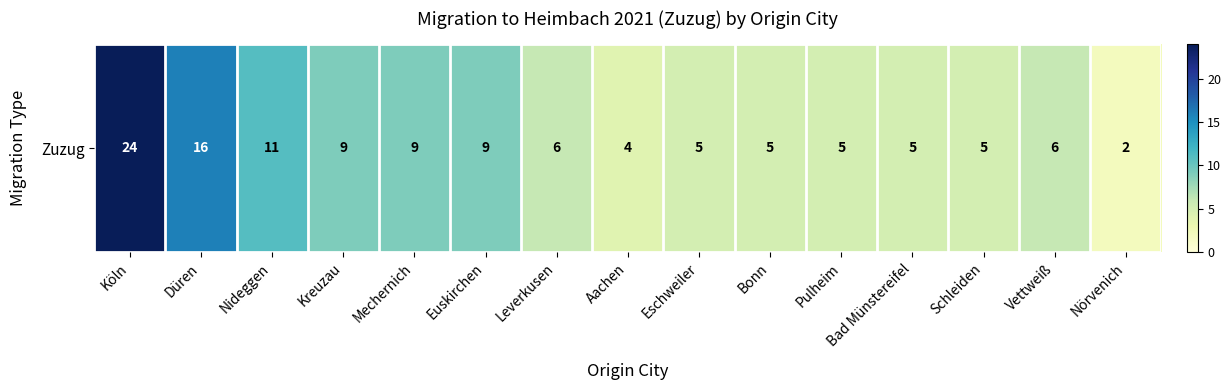

What is the greatest value displayed?

24